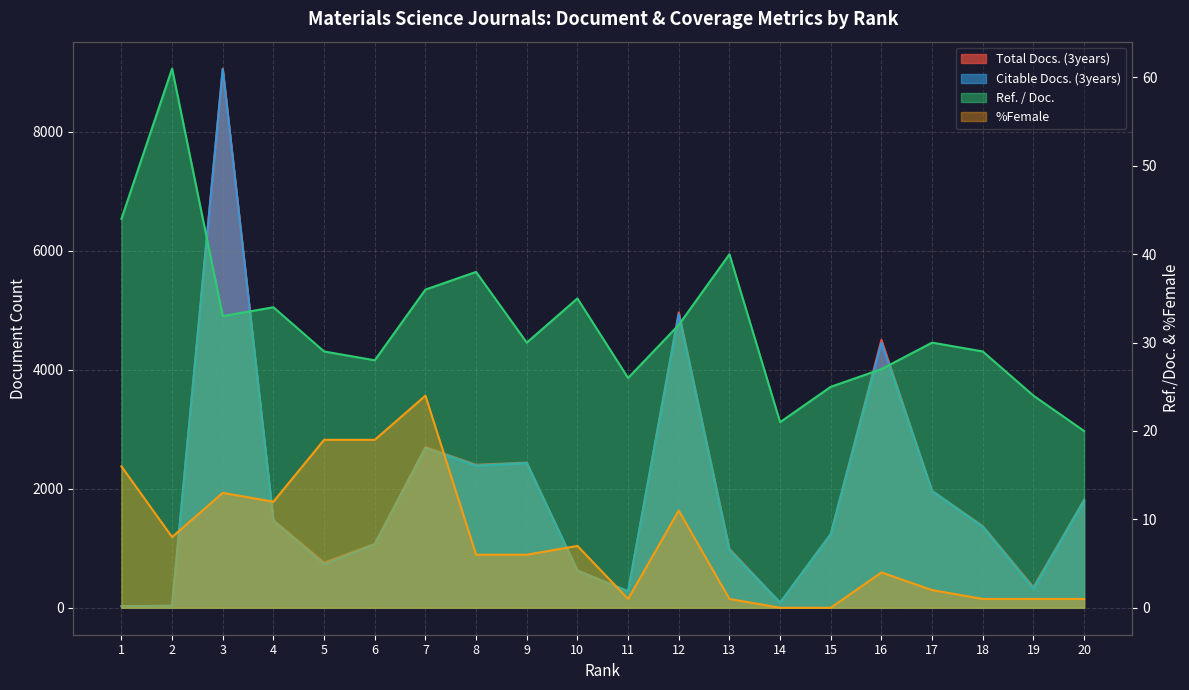

In Citable Docs. (3years), how many points are lower than both neighbors (excluding endpoints)?

5